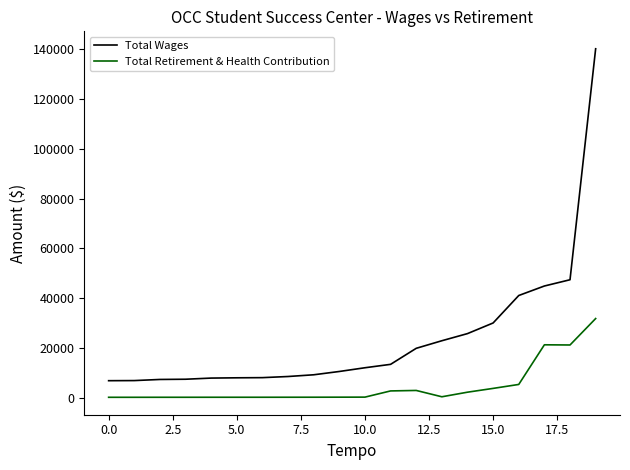

Which series has the largest total across all categories?

Total Wages